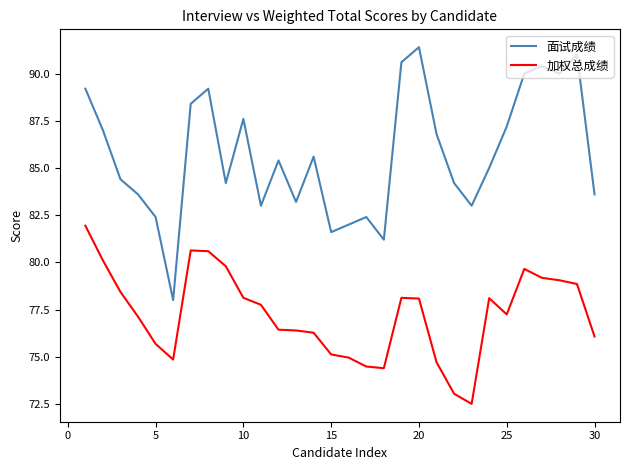

Does the chart display data point markers on the line(s)?

No